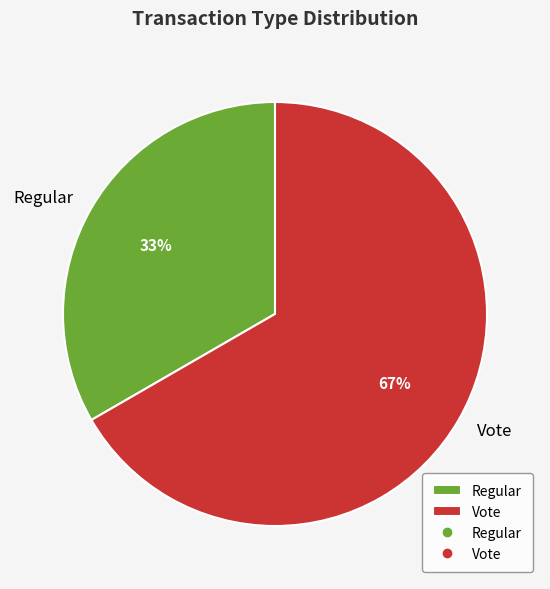

What percentage is the Vote slice, to the nearest percent?

67%